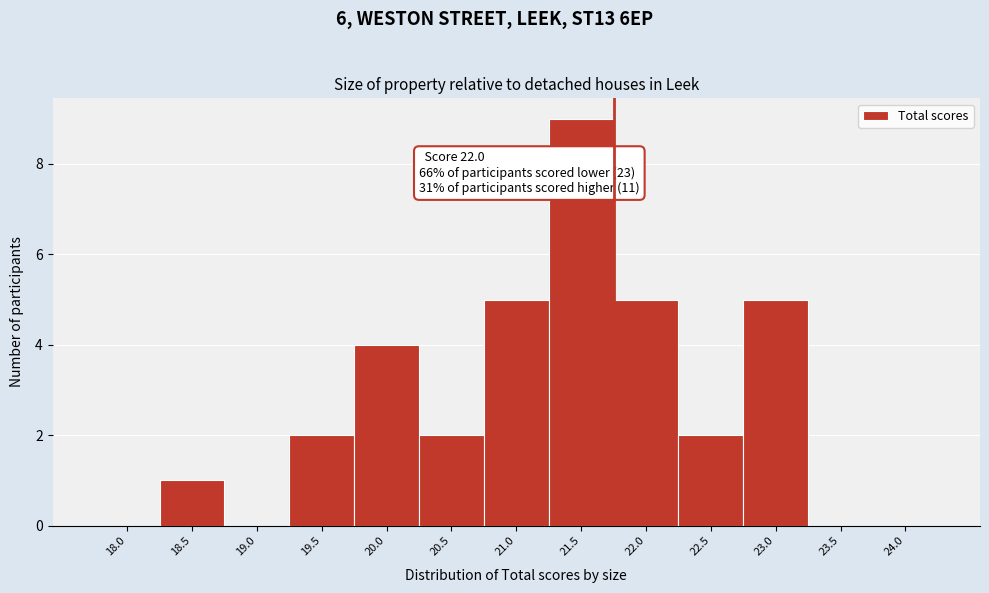

Reading right to left, transcribe all the data shown in this chart.

24.0=0	23.5=0	23.0=5	22.5=2	22.0=5	21.5=9	21.0=5	20.5=2	20.0=4	19.5=2	19.0=0	18.5=1	18.0=0